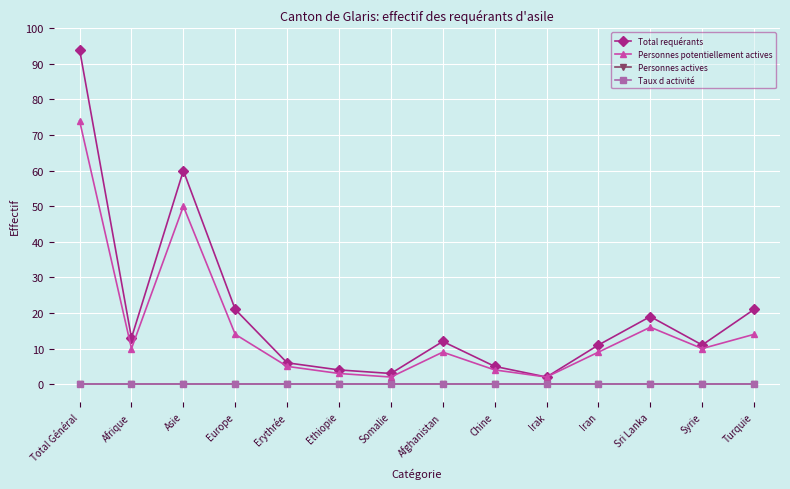

Which series has the largest total across all categories?

Total requérants